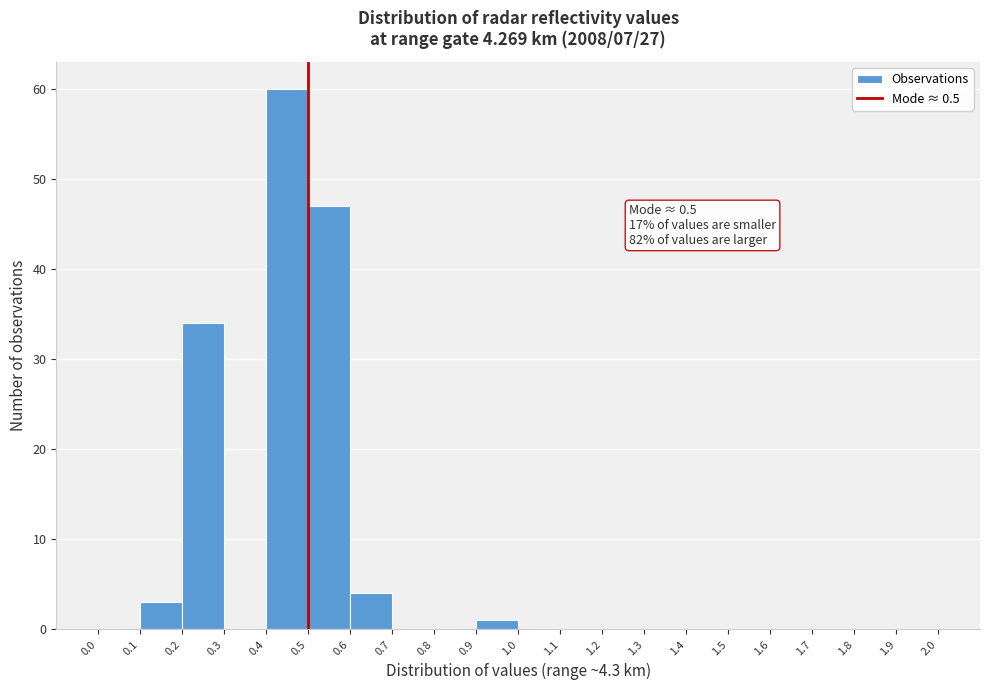

Over which range of the x-axis is the bar tallest?

0.4 to 0.5